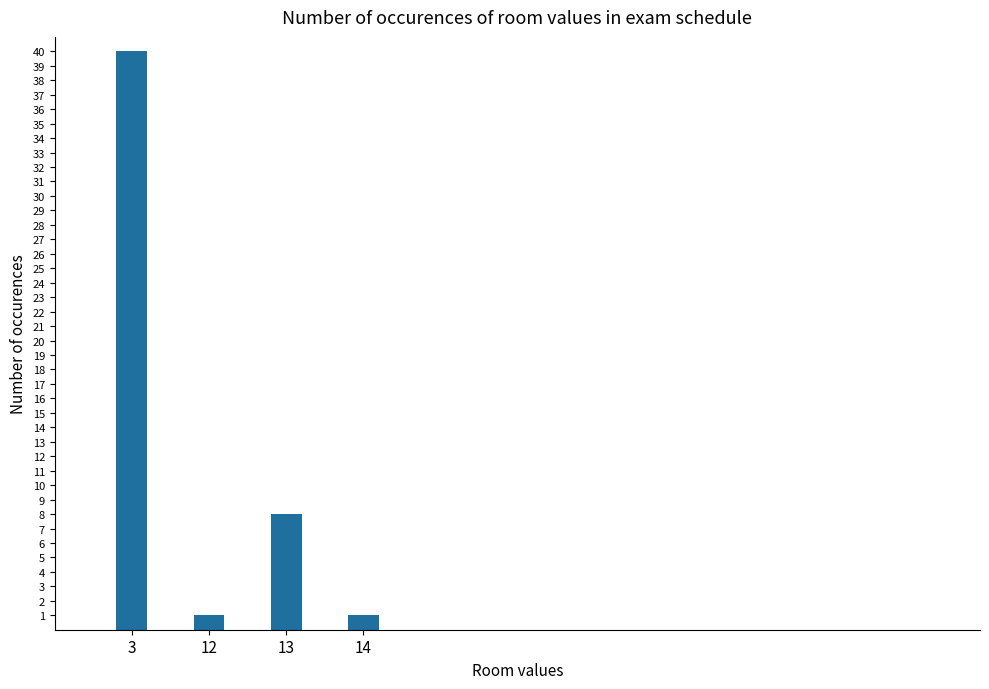

At which label is the value closest to 20?

13